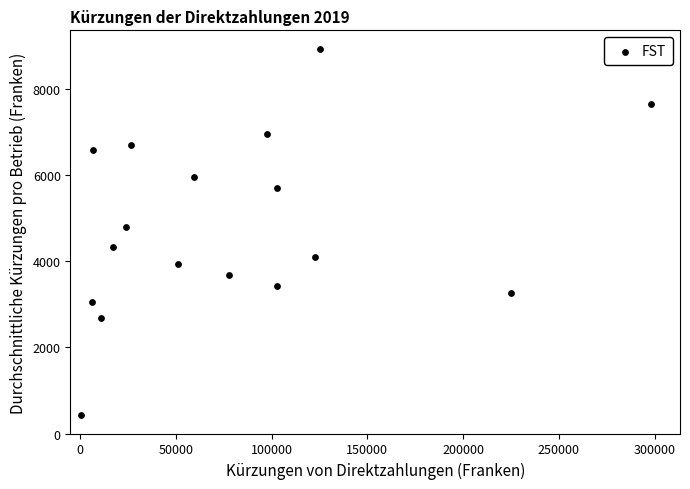

What Y value in the scatter plot is closest to 4691?

4810.4